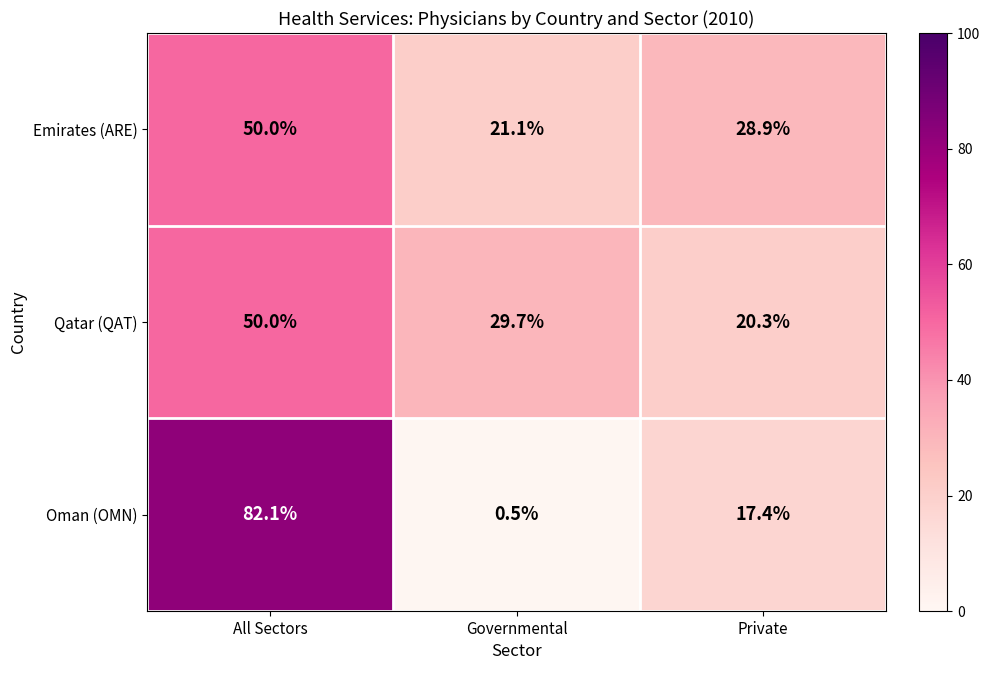

Reading right to left, extract all data points from this chart.

Emirates (ARE): Private=28.9	Governmental=21.1	All Sectors=50.0
Qatar (QAT): Private=20.3	Governmental=29.7	All Sectors=50.0
Oman (OMN): Private=17.4	Governmental=0.5	All Sectors=82.1